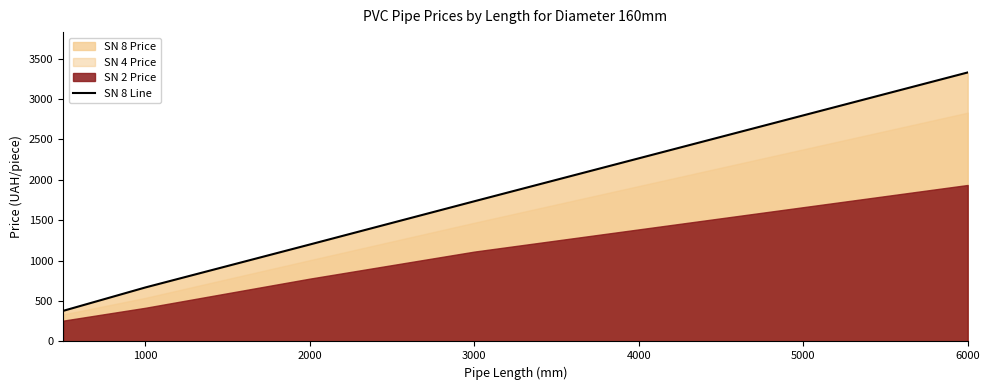

Where is SN 8 Line nearest to the value 1854?

3000